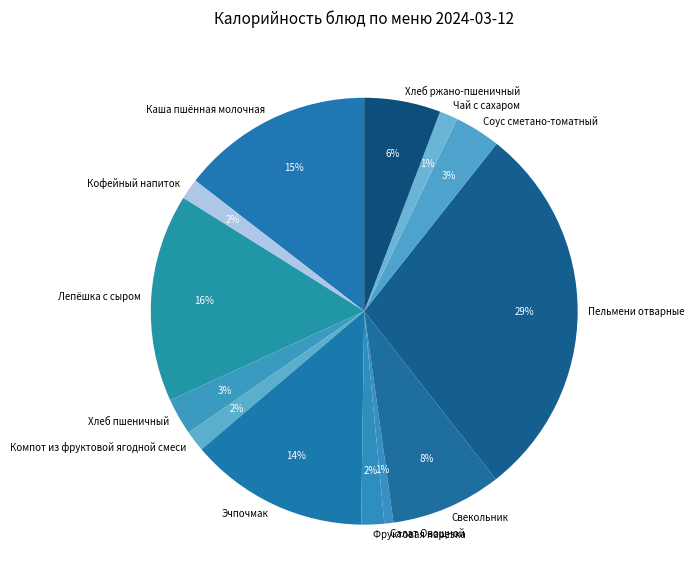

Which slice is the largest?

Пельмени отварные